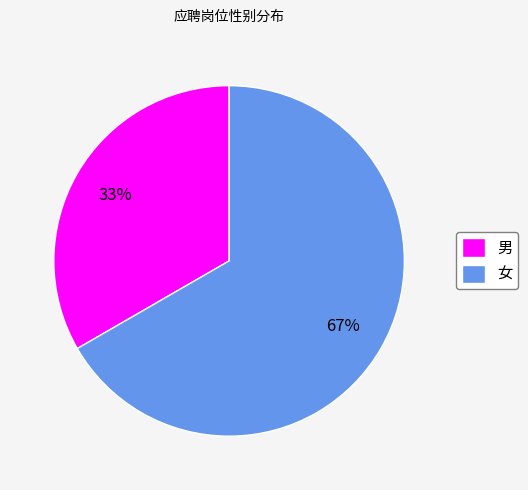

What is the ratio of the value at 男 to the value at 女?

0.5